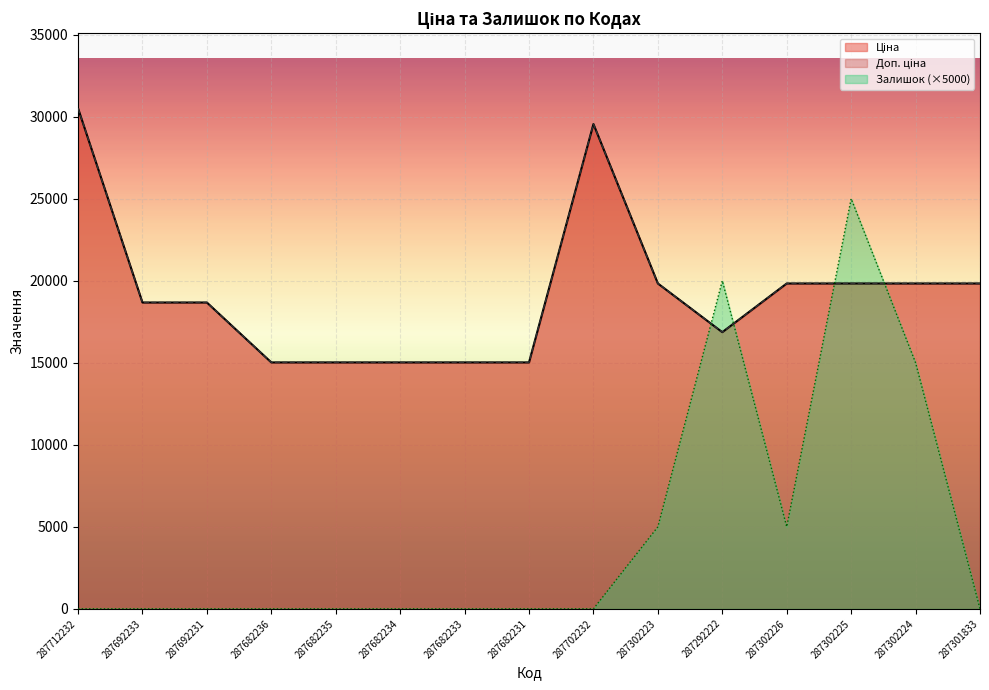

Where is Залишок nearest to the value 12500?

287302224